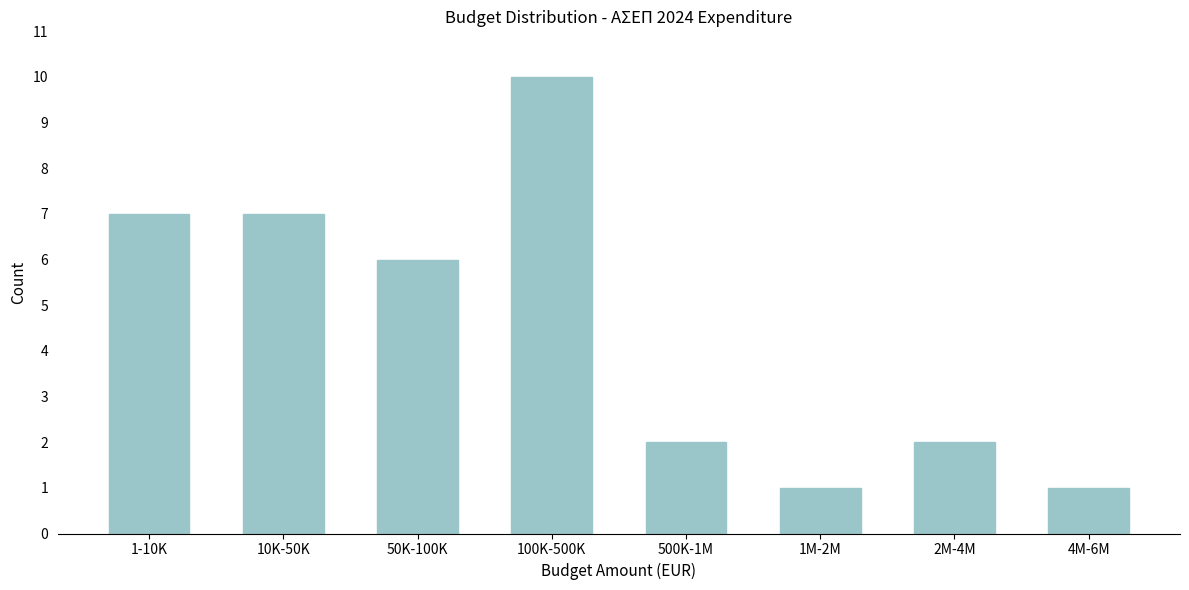

Reading left to right, transcribe all the data shown in this chart.

7	7	6	10	2	1	2	1